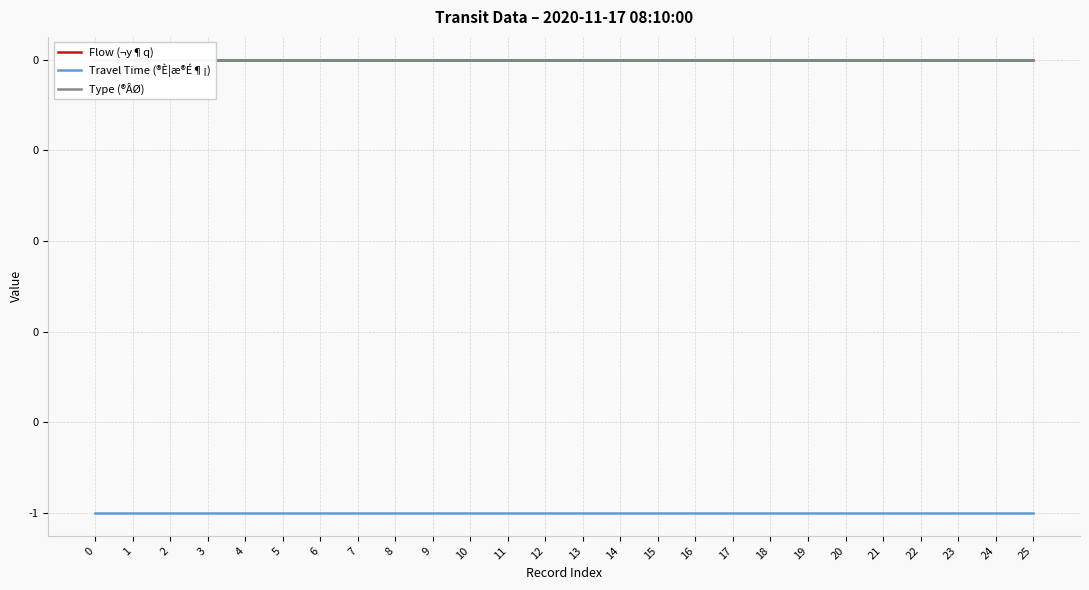

What is the difference between the highest and lowest values at 15?

1